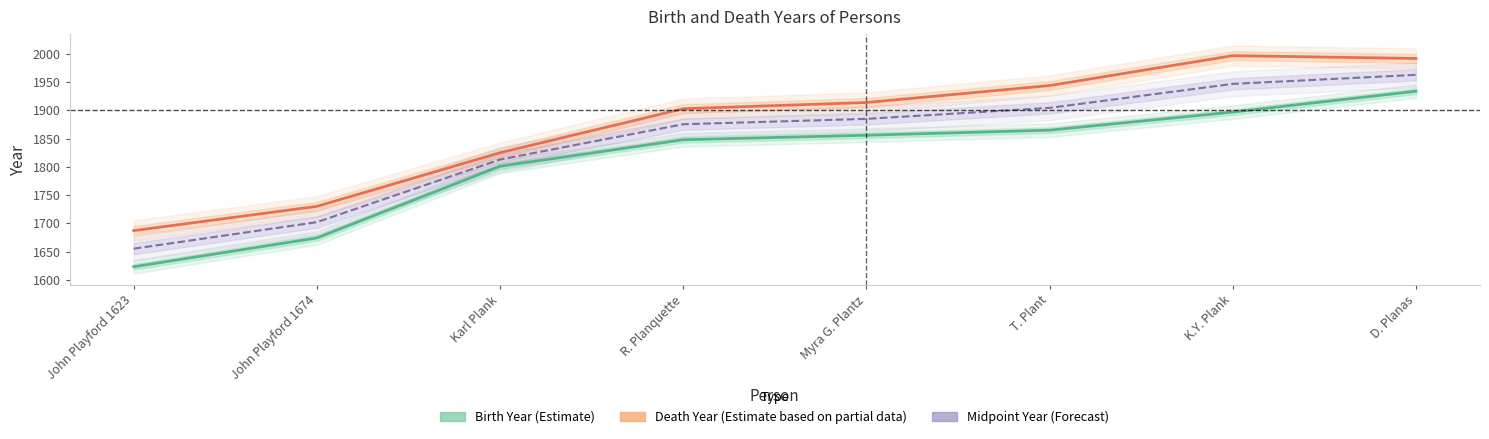

What is the spread (max minus min) of values at D. Planas?

58.0